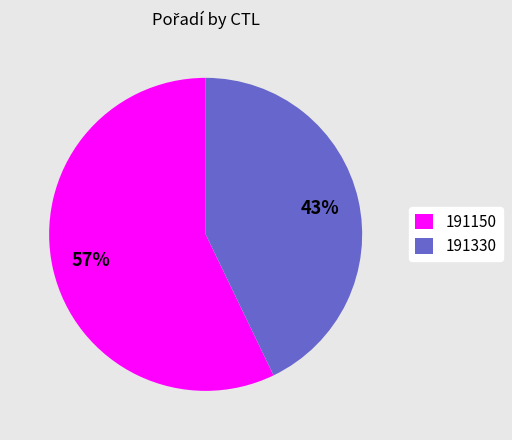

What is the majority slice?

191150